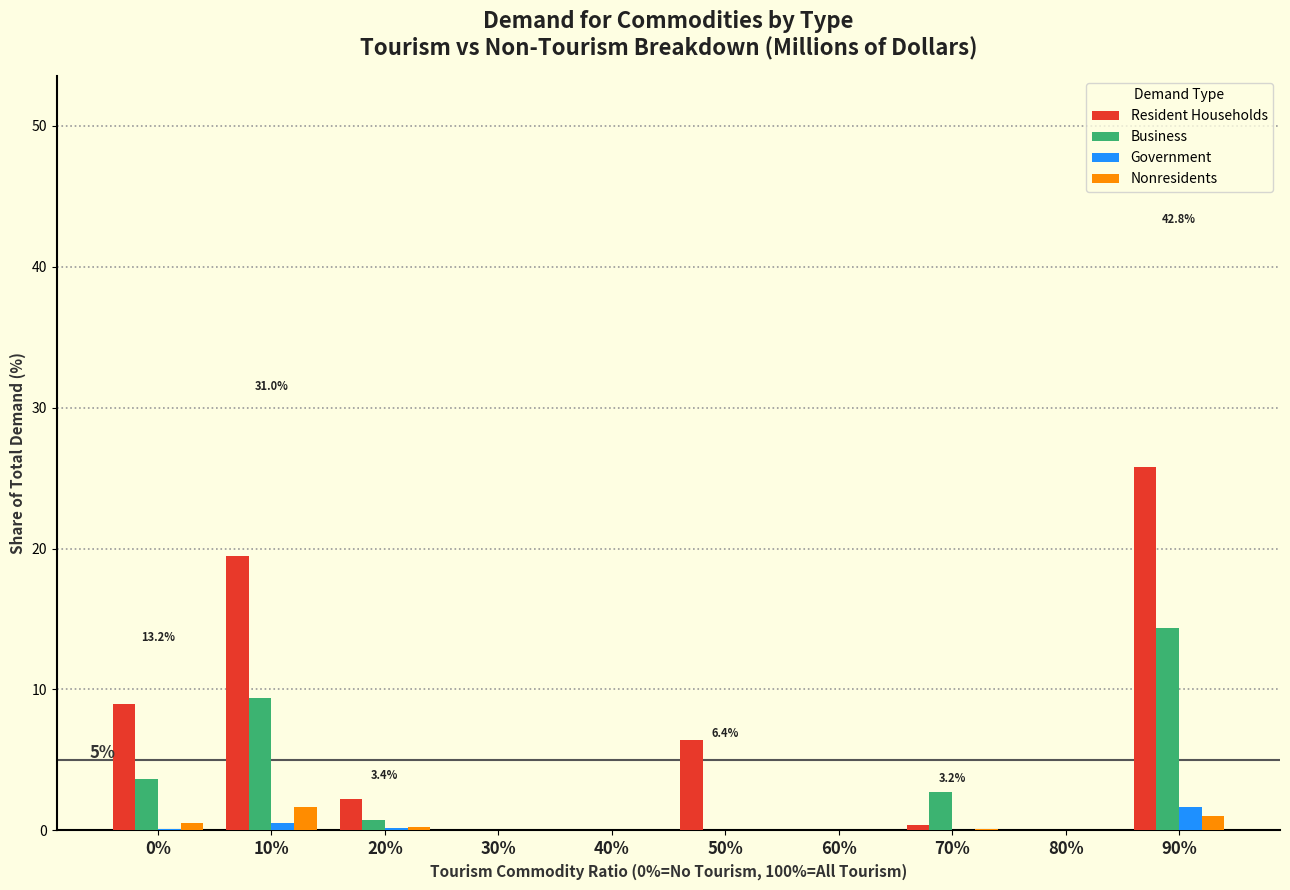

At which category is the sum across all series the highest?

90%